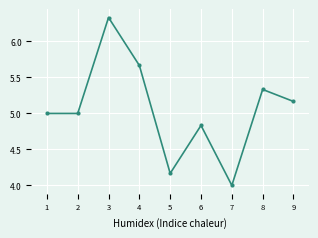

Is it true that the value at 9 is 8.5?

False